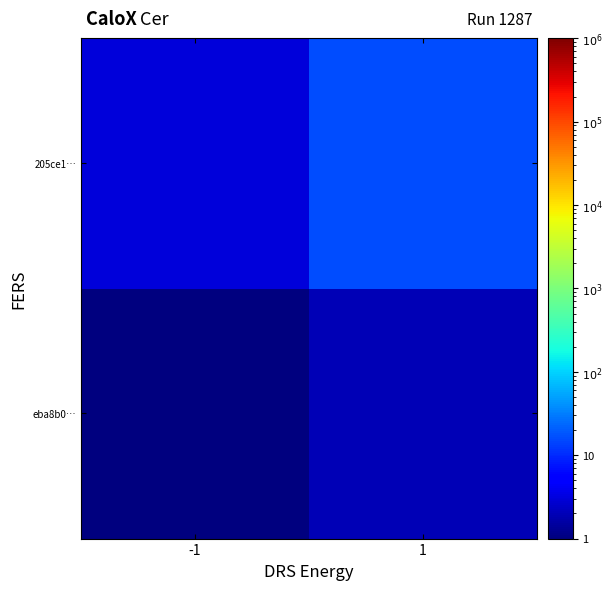

How many series are shown in this chart?

2